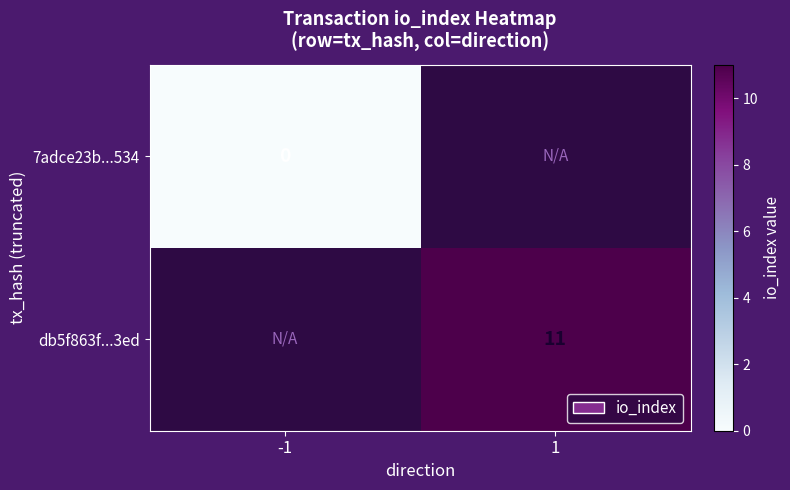

At how many categories does at least one series exceed -805?

2